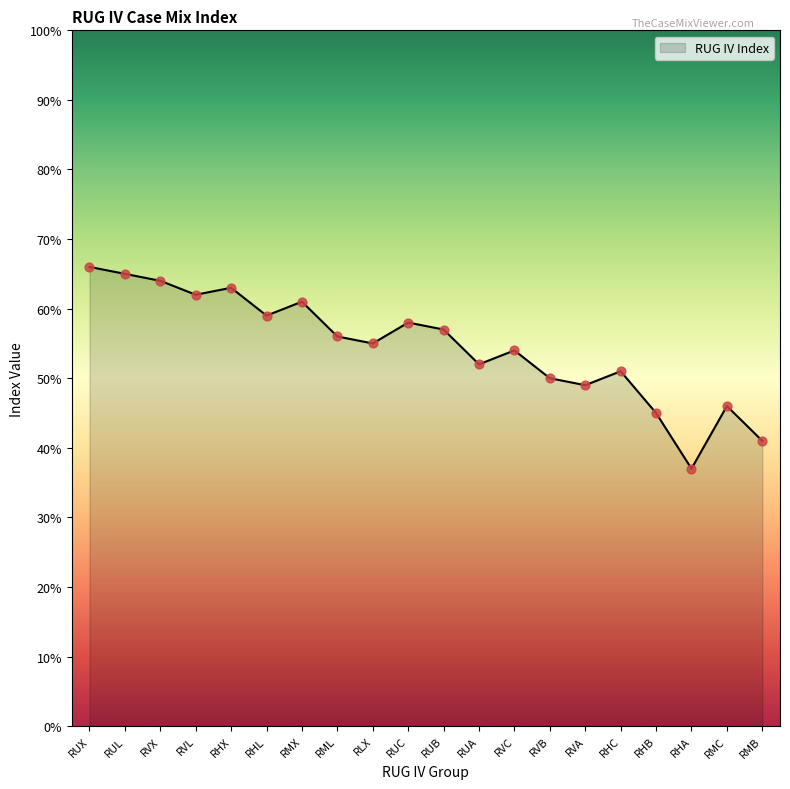

Approximately how many times larger is the value at RUC compared to RHX?

0.9